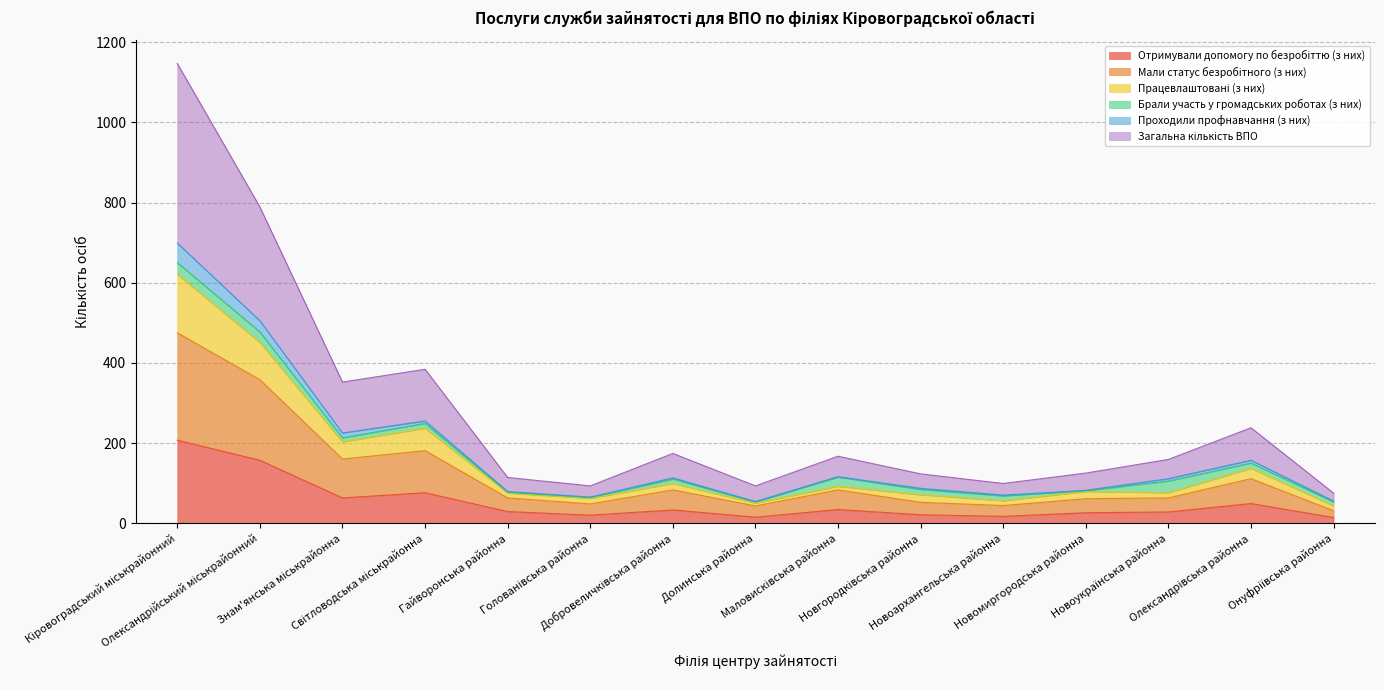

How many lines are shown in the chart?

6